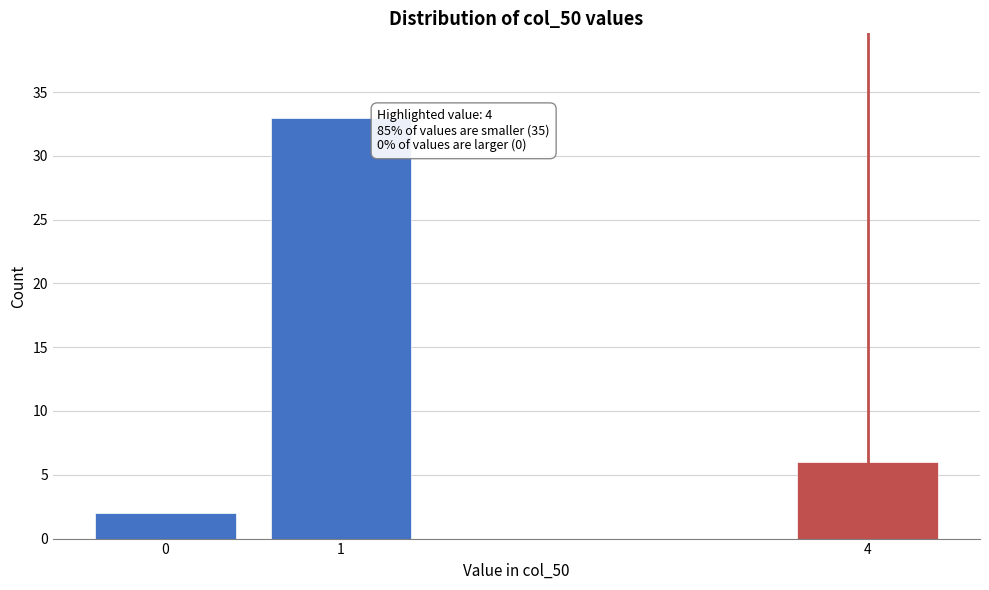

Reading left to right, what are all the values shown in this chart?

0=2	1=33	4=6